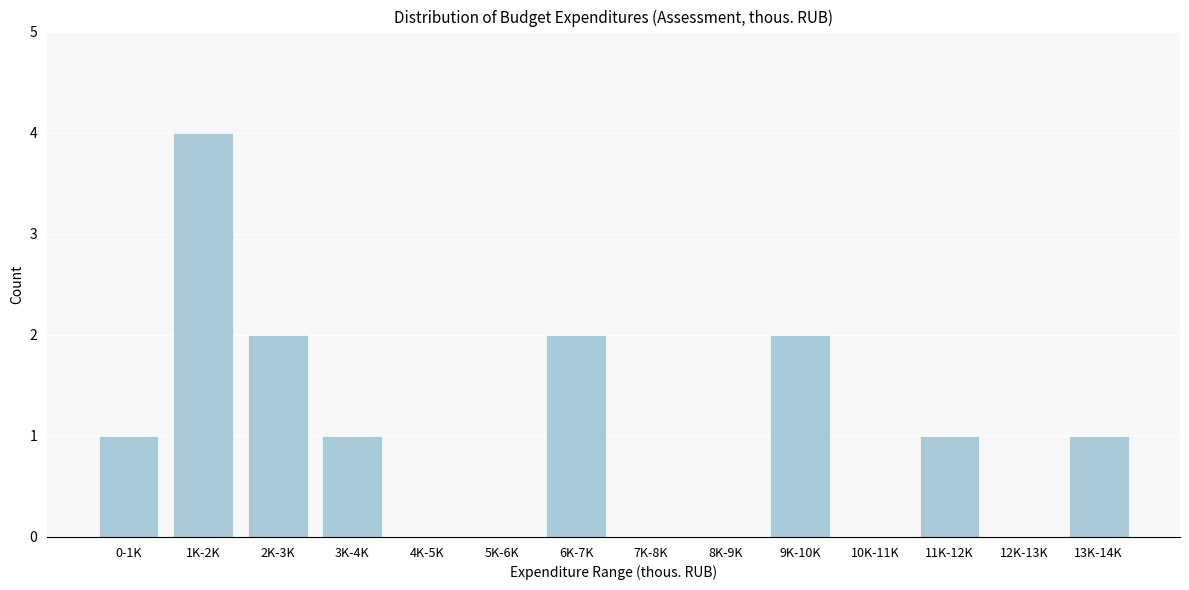

Reading right to left, extract all data points from this chart.

13K-14K=1	12K-13K=0	11K-12K=1	10K-11K=0	9K-10K=2	8K-9K=0	7K-8K=0	6K-7K=2	5K-6K=0	4K-5K=0	3K-4K=1	2K-3K=2	1K-2K=4	0-1K=1